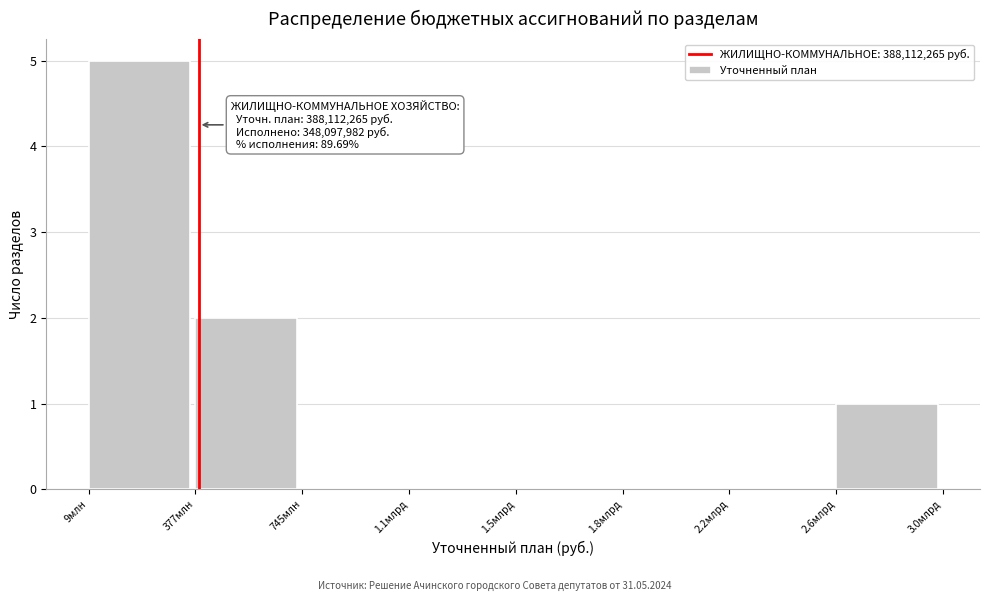

Reading right to left, transcribe all the data shown in this chart.

2.6млрд=1	2.2млрд=0	1.8млрд=0	1.5млрд=0	1.1млрд=0	745млн=0	377млн=2	9млн=5